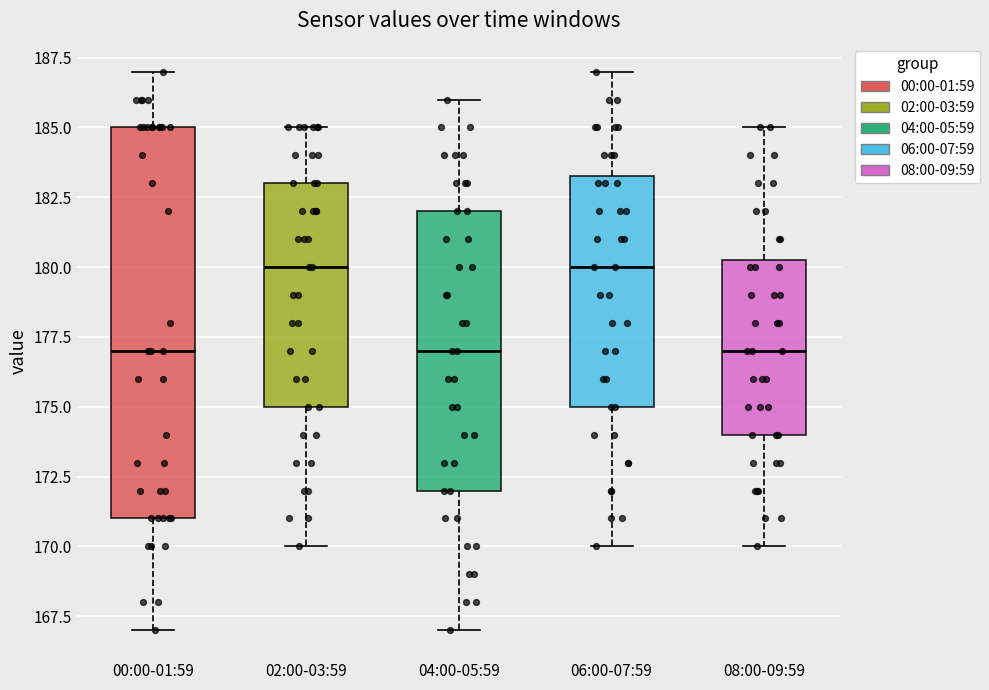

Reading left to right, read every box against the y-axis: the position of its median line, the range the box covers, and the ends of its whiskers. The values are not printed on the chart, so give them approximately, as read against the axis.

00:00-01:59: median 177.0, box 171.0 to 185.0, whiskers 167.0 to 187.0
02:00-03:59: median 180.0, box 175.0 to 183.0, whiskers 170.0 to 185.0
04:00-05:59: median 177.0, box 172.0 to 182.0, whiskers 167.0 to 186.0
06:00-07:59: median 180.0, box 175.0 to 183.5, whiskers 170.0 to 187.0
08:00-09:59: median 177.0, box 174.0 to 180.5, whiskers 170.0 to 185.0